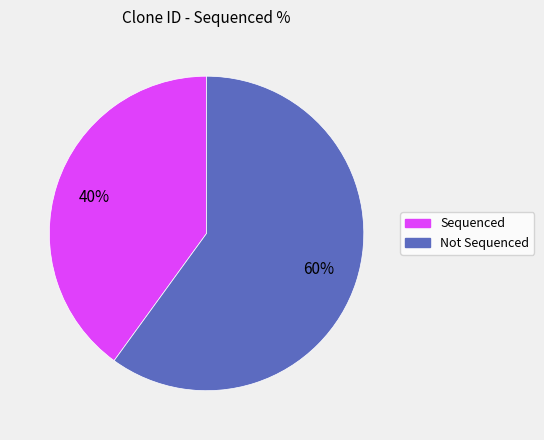

Is there any slice that represents more than half of the pie?

Yes